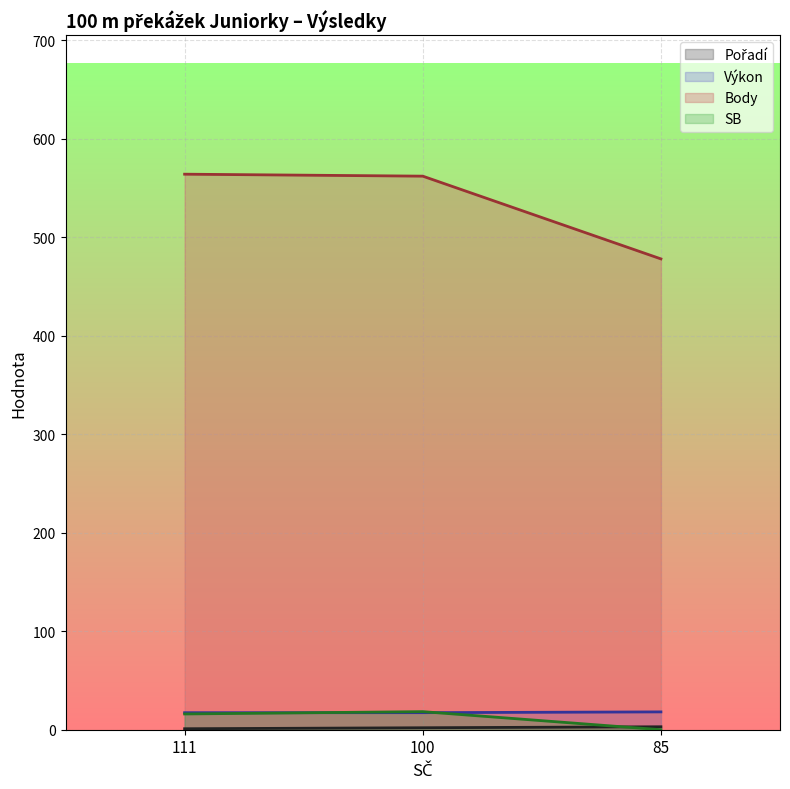

Where is Body nearest to the value 521?

100